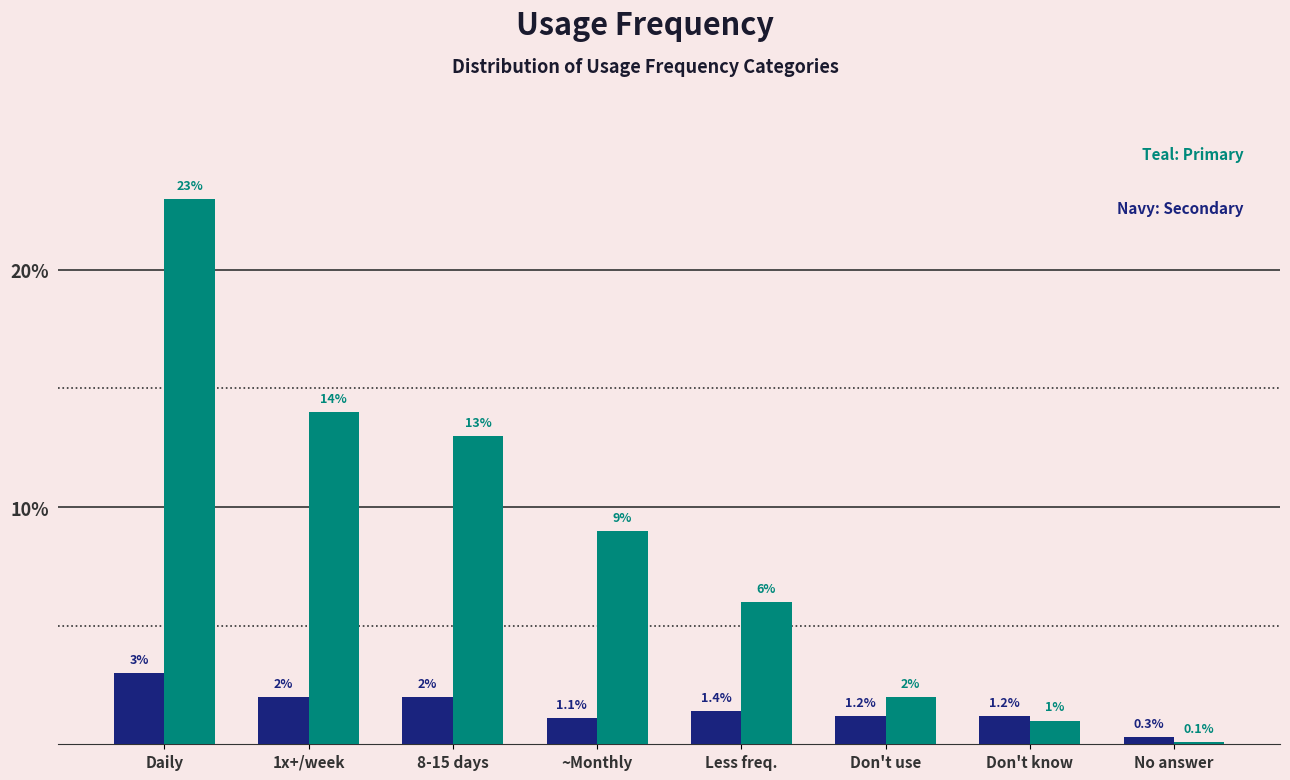

What is the difference between the highest and lowest values at 1x+/week?

12.0